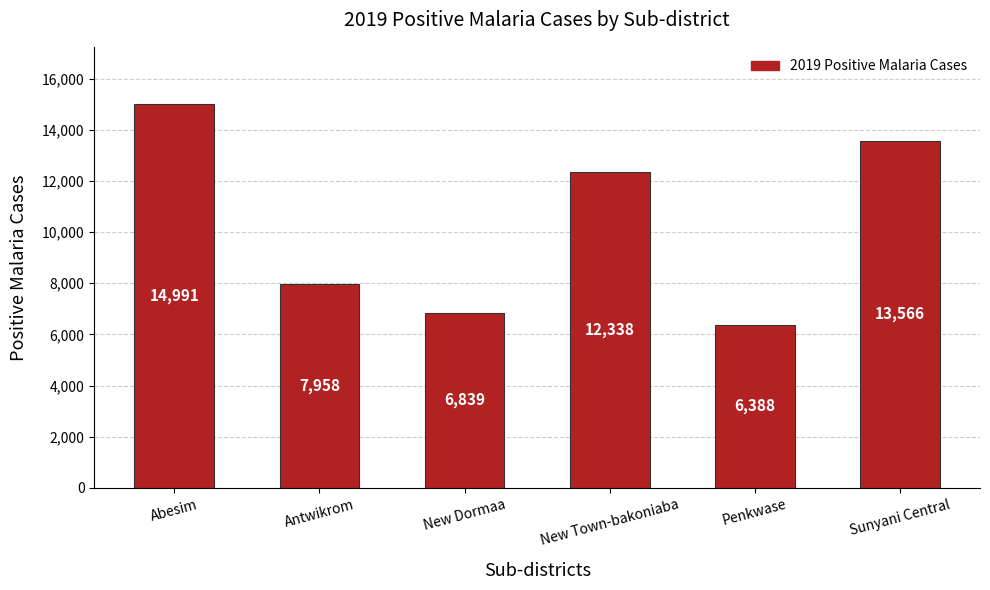

Where does the data first go above 12338?

Abesim